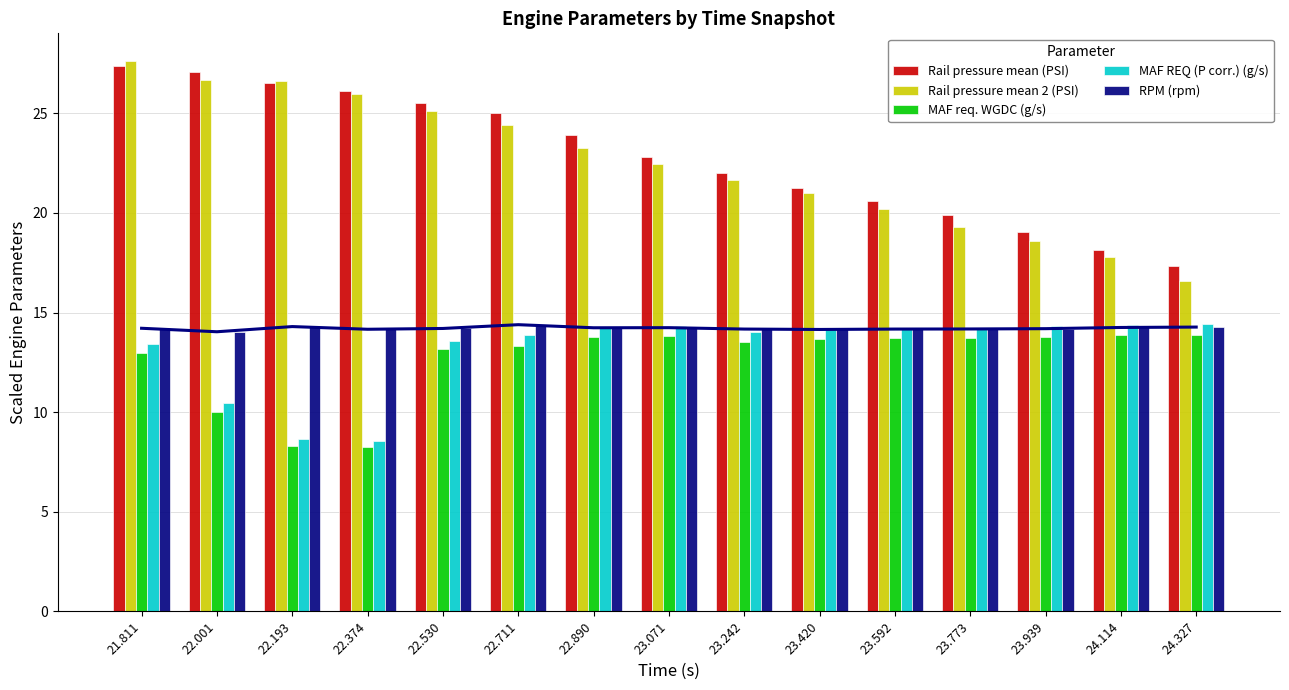

What value does the RPM (rpm) series have at 23.071?

14.2